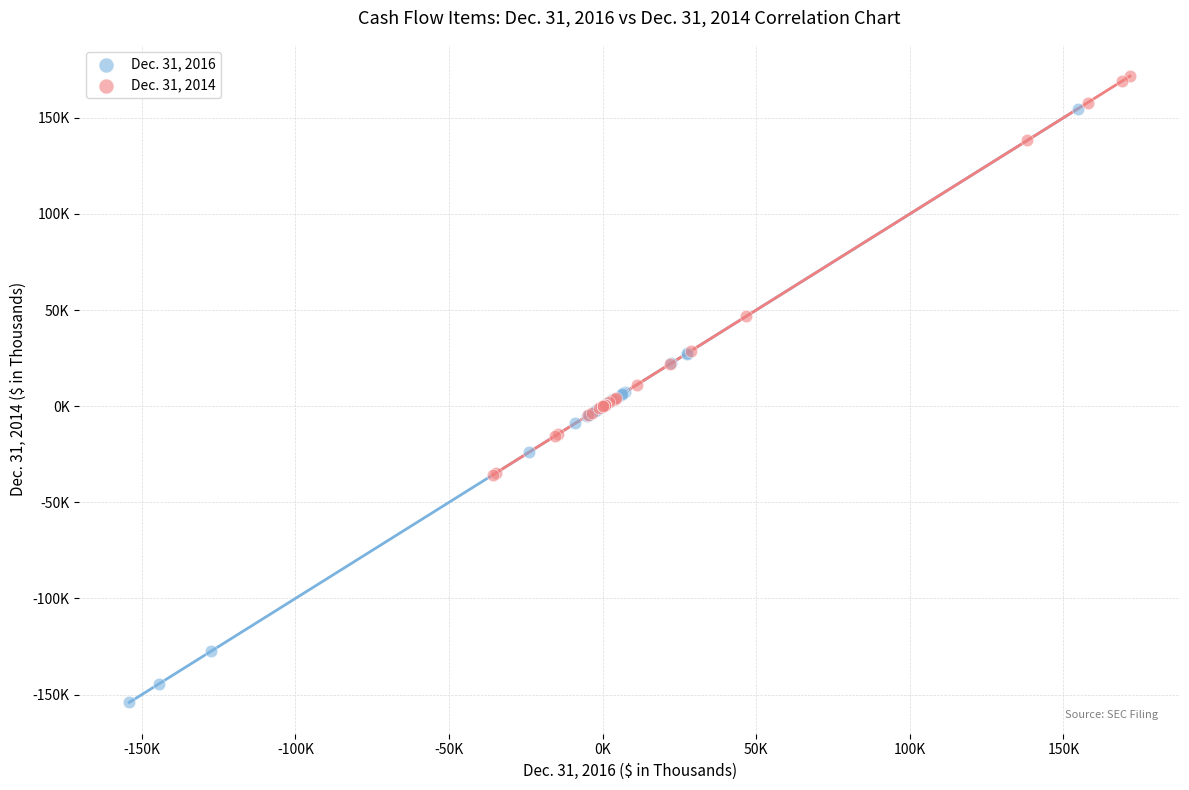

Which series has the widest spread of Y values?

Dec. 31, 2016